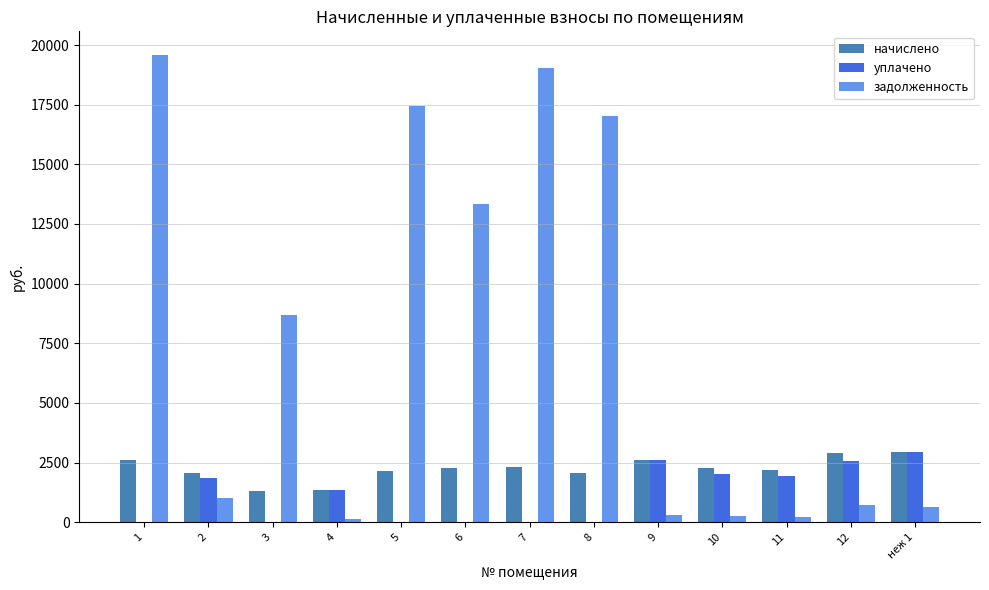

The value of уплачено at 12 is 4070.2. True or false?

False